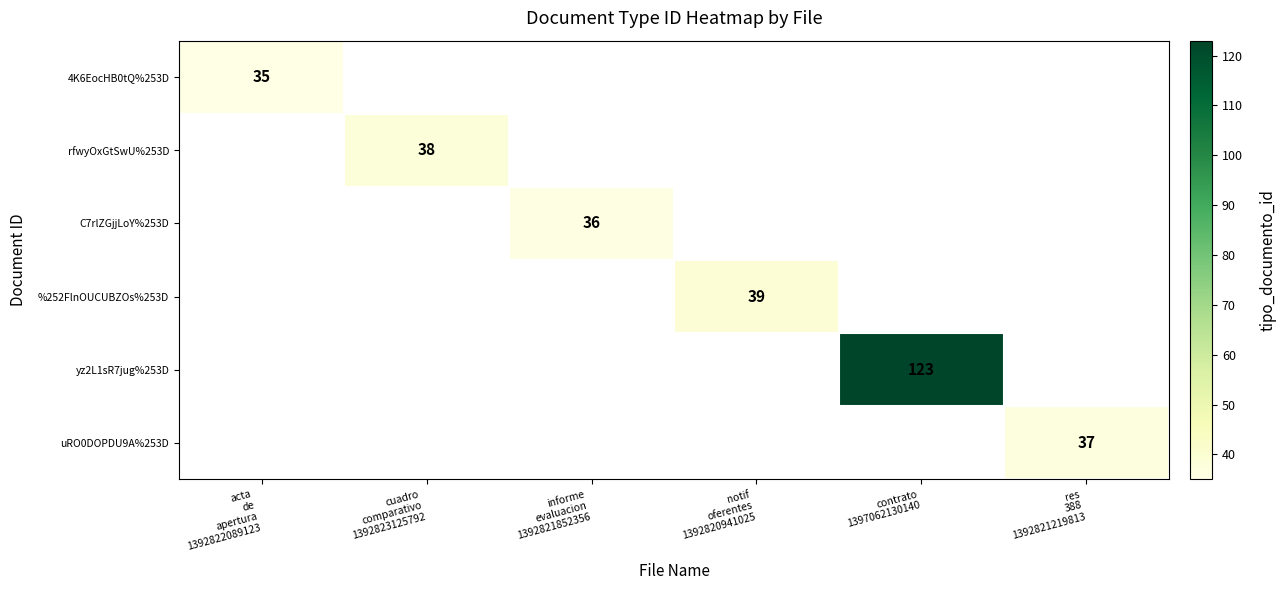

Rank the categories by uRO0DOPDU9A%253D value from lowest to highest.

acta de apertura 1392822089123, cuadro comparativo 1392823125792, informe evaluacion 1392821852356, notif oferentes 1392820941025, contrato 1397062130140, res 388 1392821219813